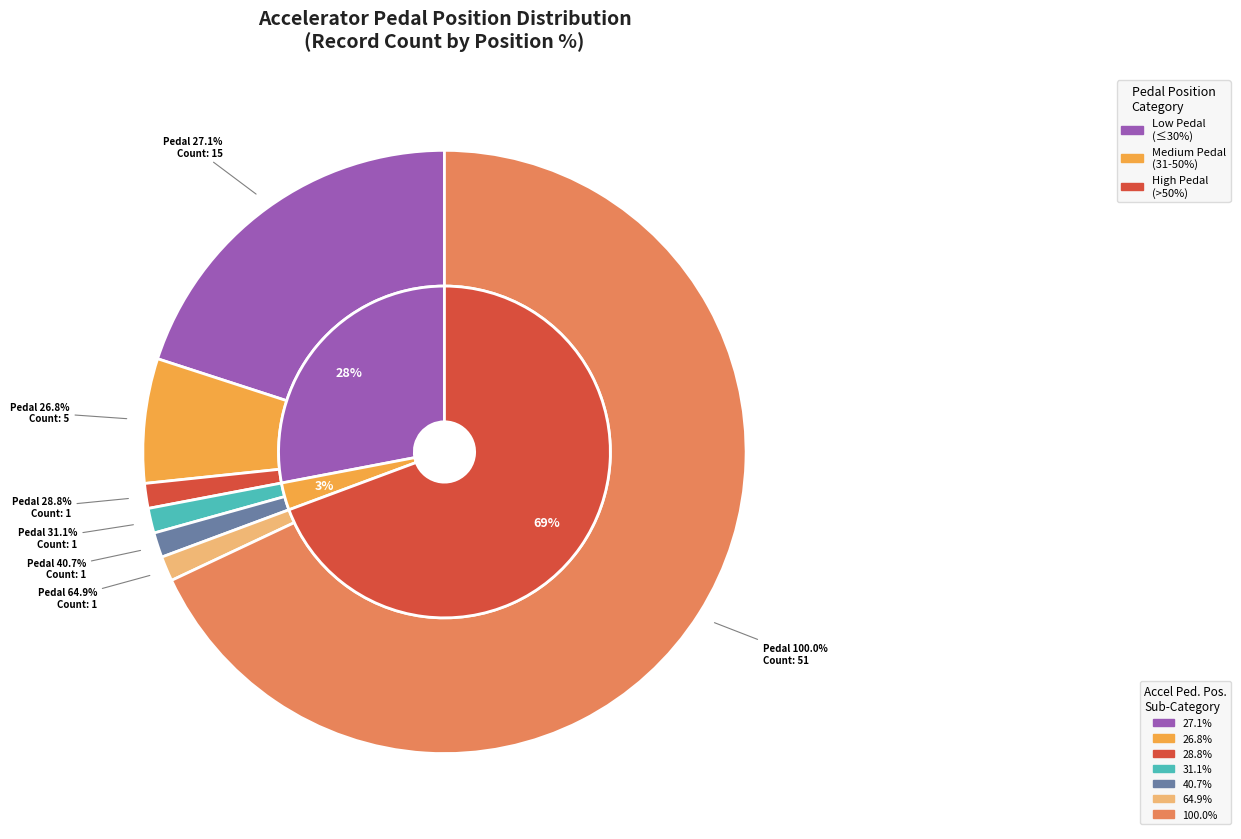

To the nearest percent, what is the difference between the largest and smallest slice percentages?

67%